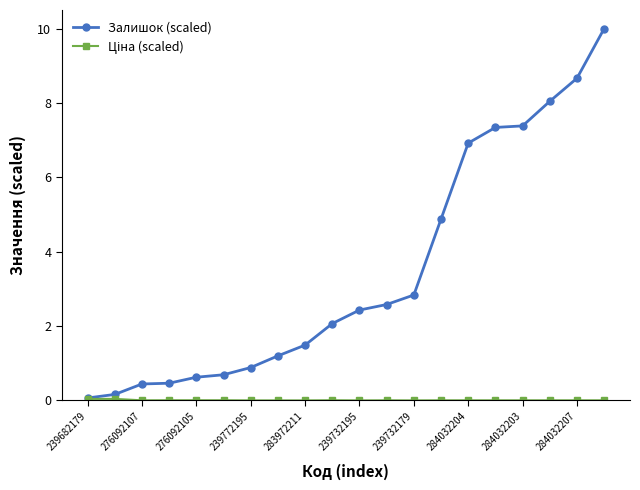

Which series has the largest total across all categories?

Залишок (scaled)